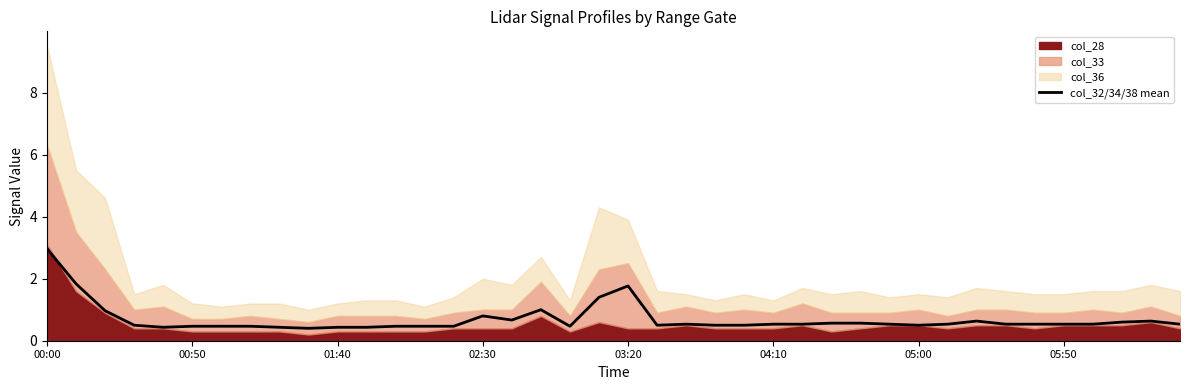

At which label does col_32/34/38 mean reach its peak?

00:00